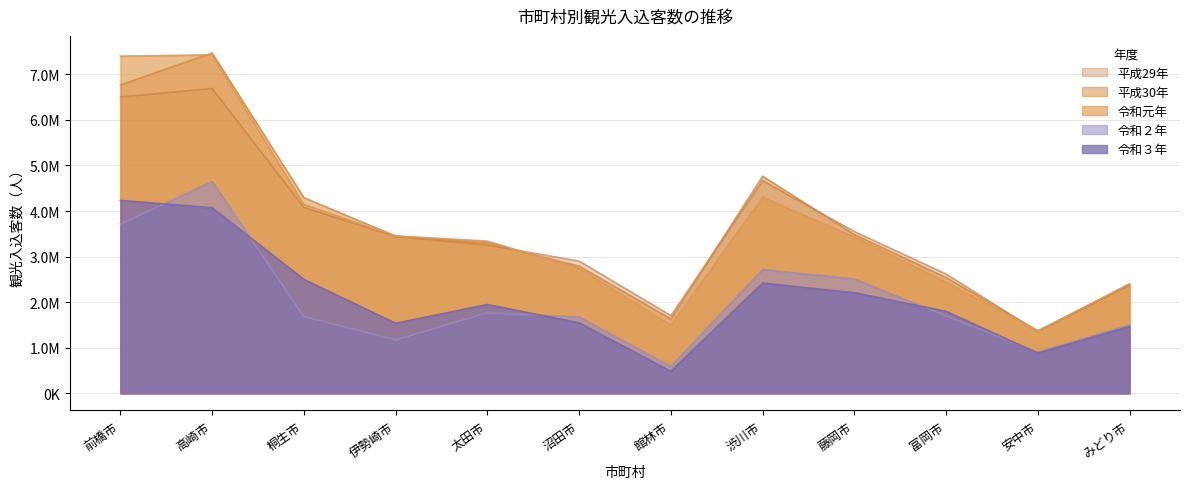

Which series has the widest spread of values?

平成30年